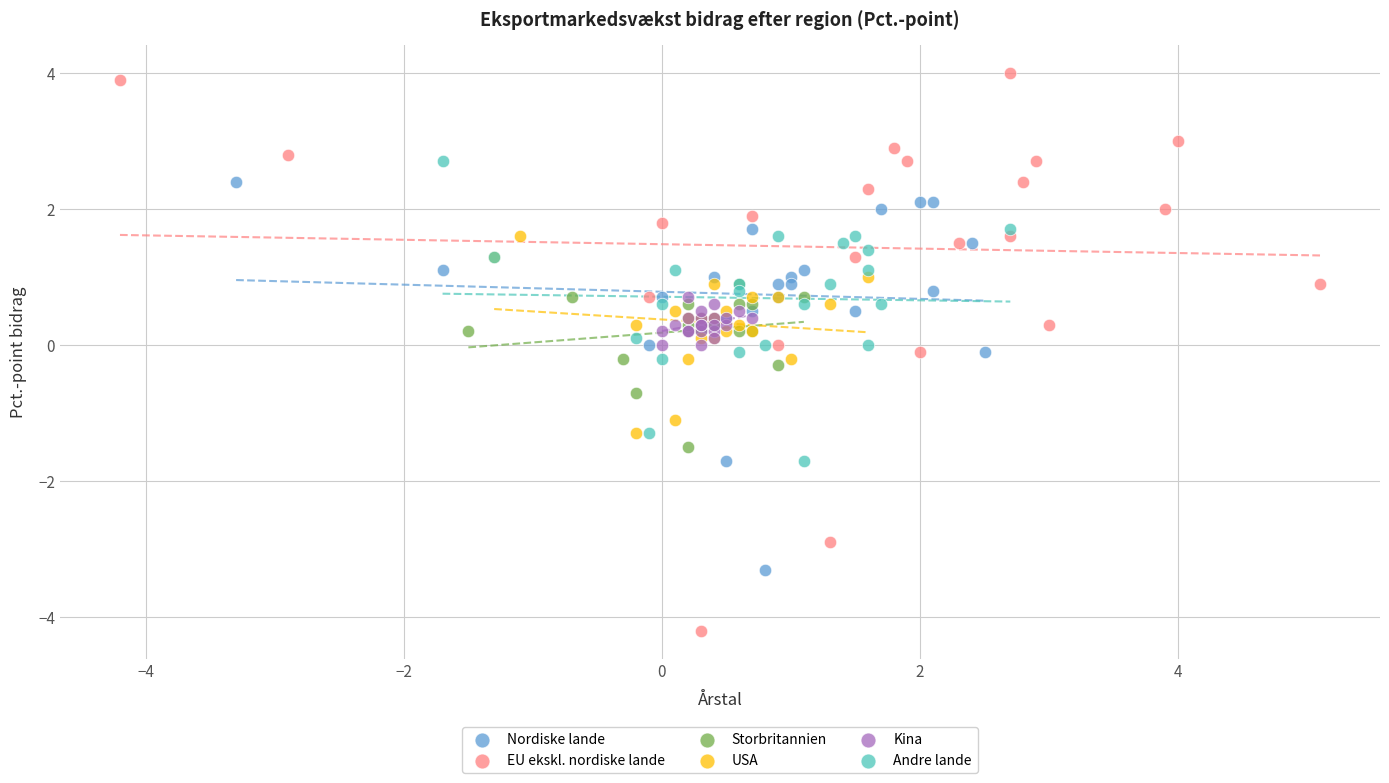

Which series contains the highest Y value?

EU ekskl. nordiske lande